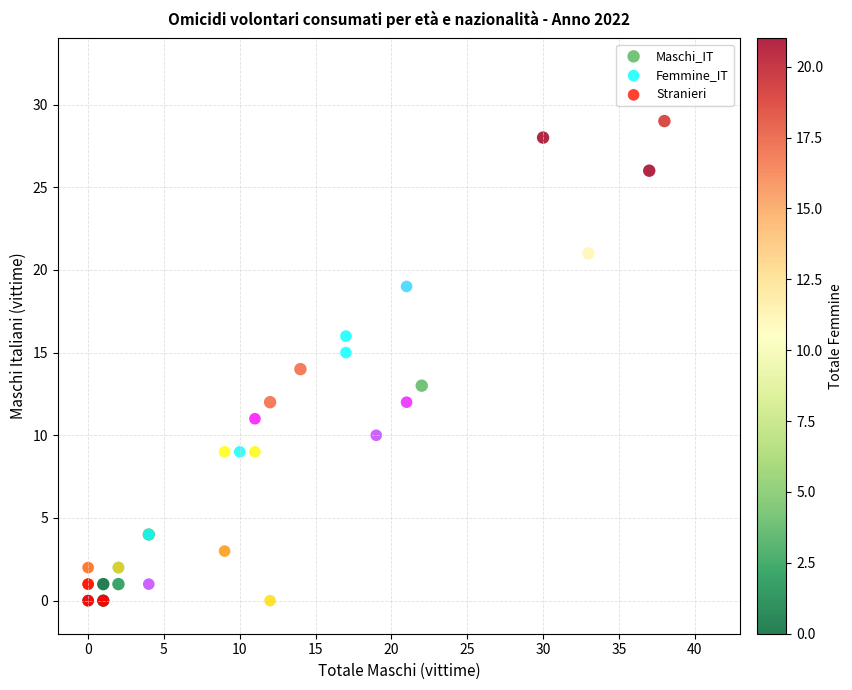

Which series has the largest Y range (max minus min)?

Maschi_IT